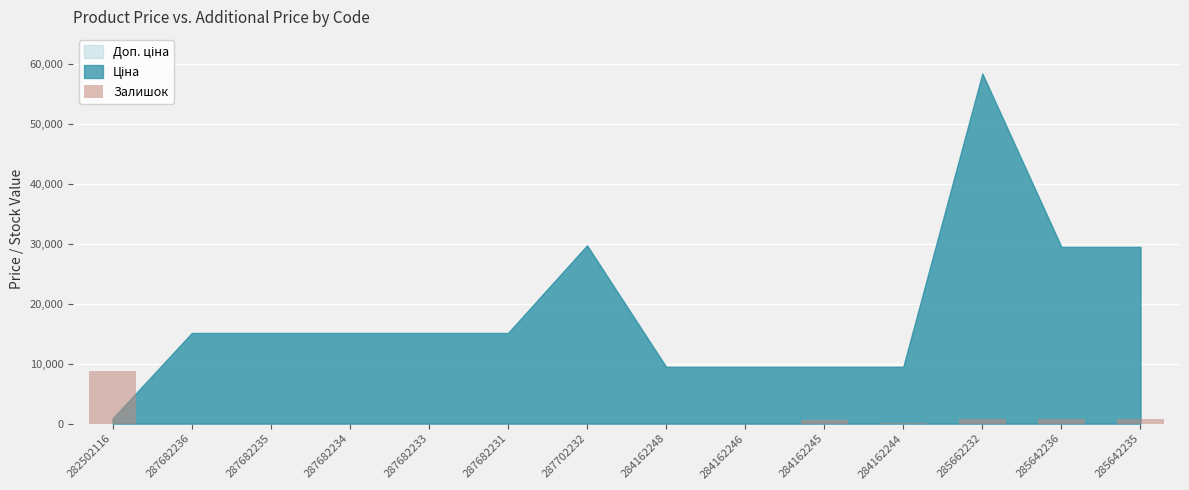

Count the number of data series in this chart.

1